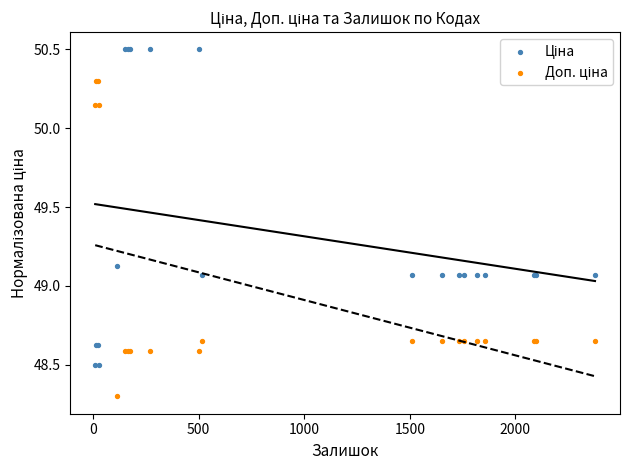

What is the X range (max minus min) for the scatter plot?

2367.0